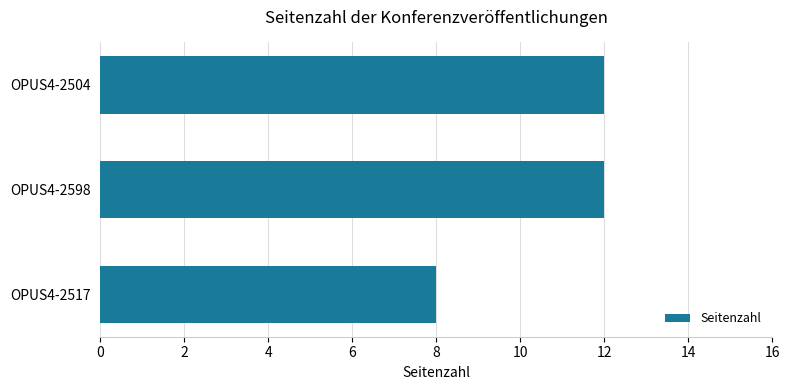

What is the change in value from OPUS4-2517 to OPUS4-2598?

+4